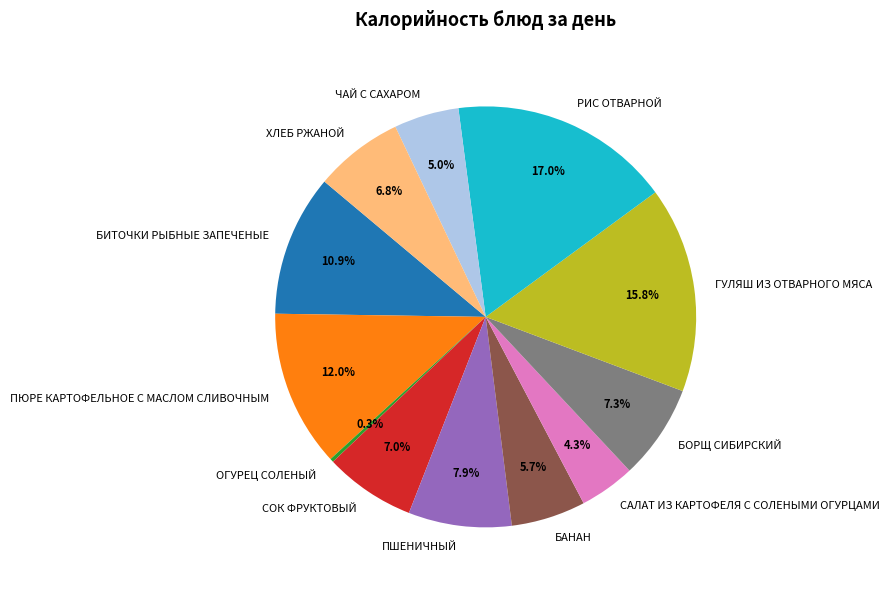

Is ХЛЕБ РЖАНОЙ the majority of the pie?

No